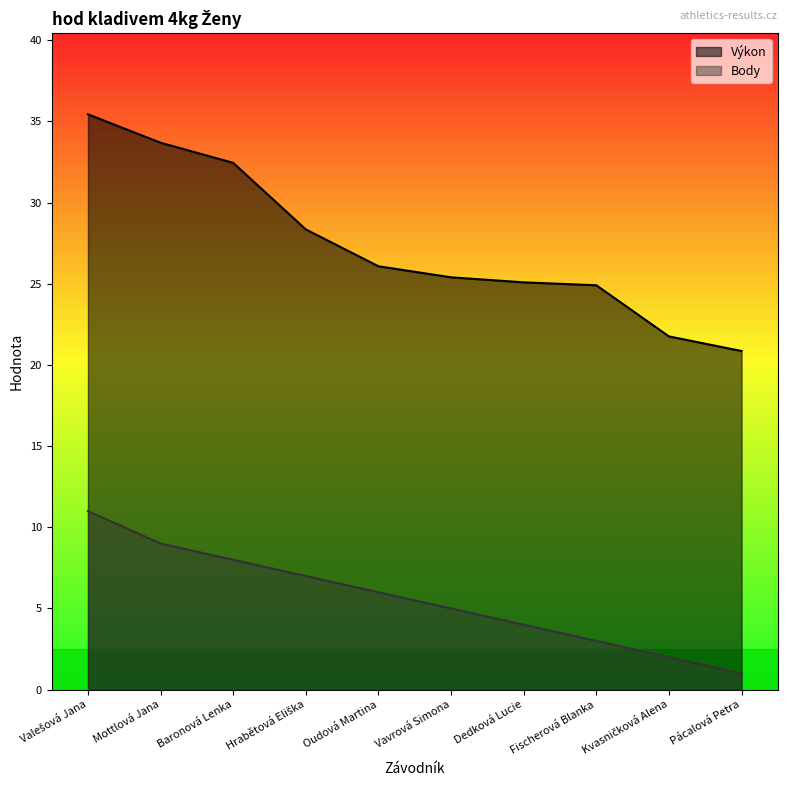

What is the approximate value of Výkon at Hrabětová Eliška?

28.4